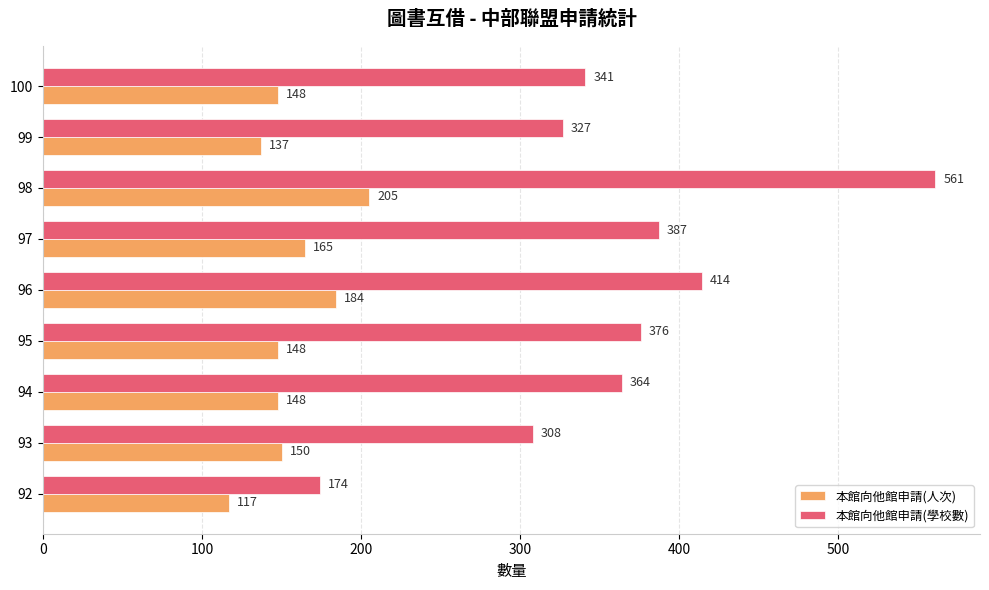

What is the minimum value for 本館向他館申請(人次)?

117